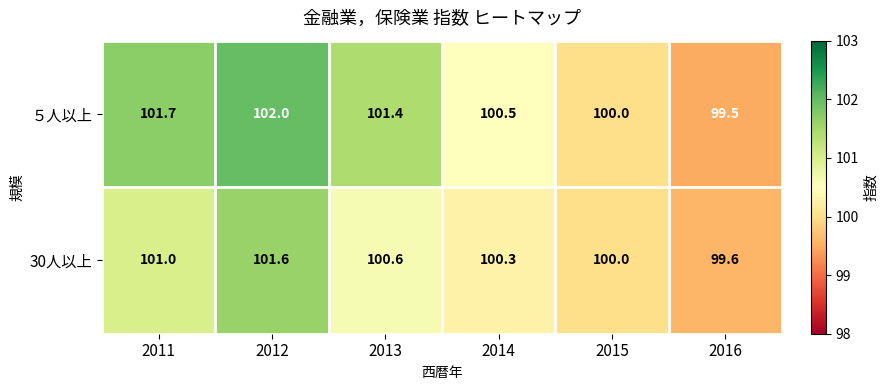

Which series has the largest range (max minus min)?

５人以上